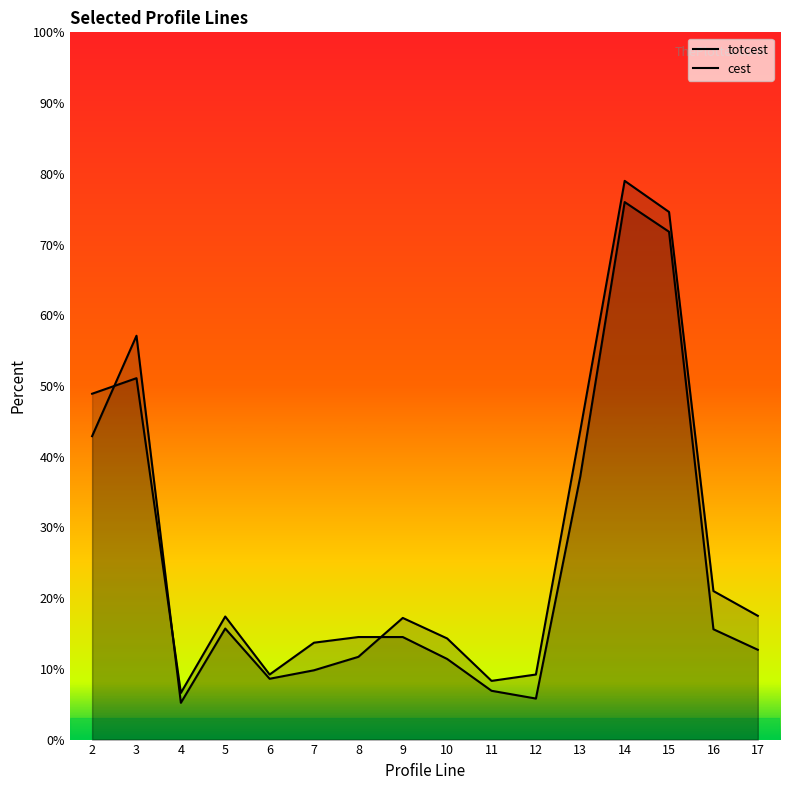

What is the difference between the second highest and minimum values in the totcest series?

66.0